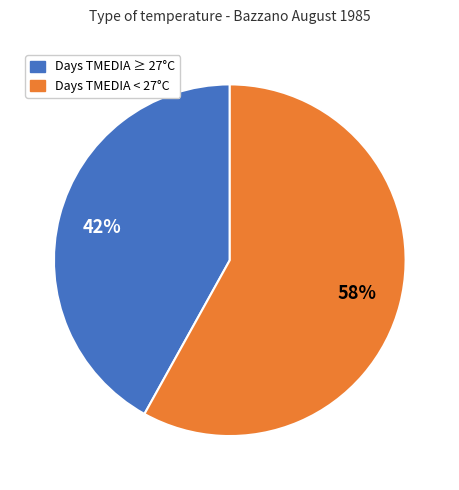

To the nearest percent, what is the average slice percentage?

50%